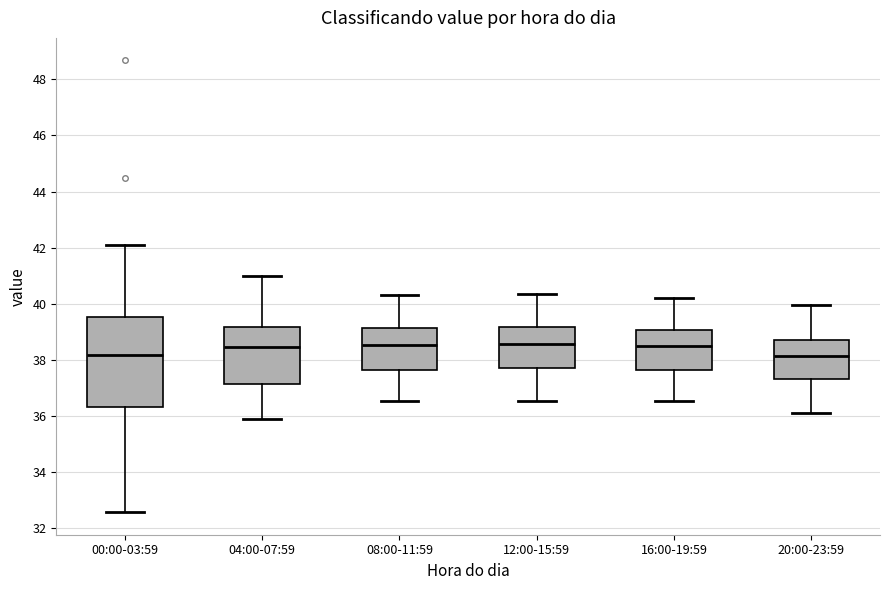

Reading left to right, transcribe this box plot: for each box, give where its median line is, the range the box spans, and where its two whiskers end, as read against the y-axis. The values are not printed on the chart, so give them approximately, as read against the axis.

00:00-03:59: median 38.2, box 36.4 to 39.6, whiskers 32.6 to 42.2
04:00-07:59: median 38.4, box 37.2 to 39.2, whiskers 36.0 to 41.0
08:00-11:59: median 38.6, box 37.6 to 39.2, whiskers 36.6 to 40.4
12:00-15:59: median 38.6, box 37.8 to 39.2, whiskers 36.6 to 40.4
16:00-19:59: median 38.6, box 37.6 to 39.0, whiskers 36.6 to 40.2
20:00-23:59: median 38.2, box 37.4 to 38.8, whiskers 36.2 to 40.0